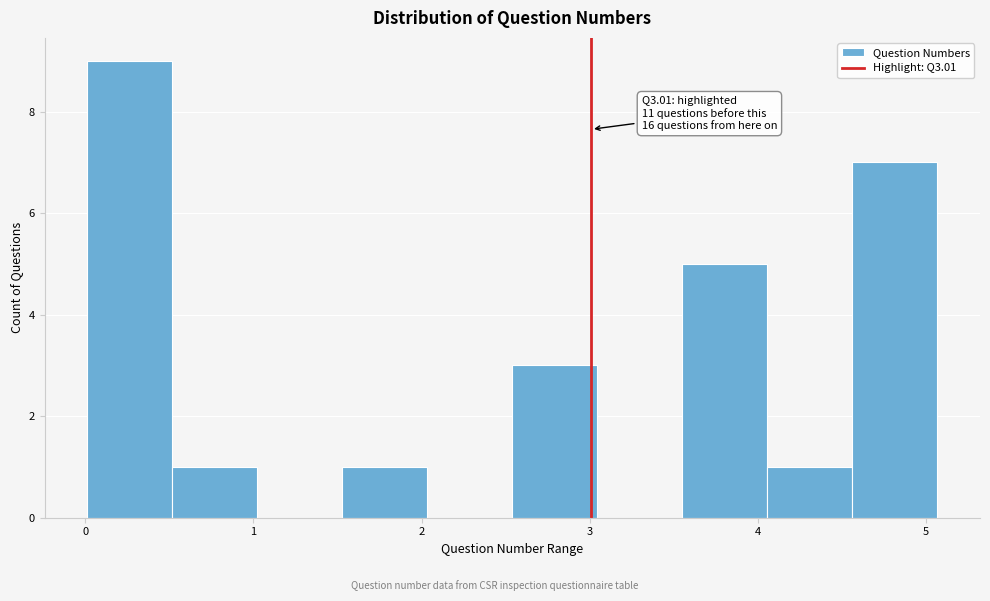

Over which range of the x-axis is the bar tallest?

0.0 to 0.5